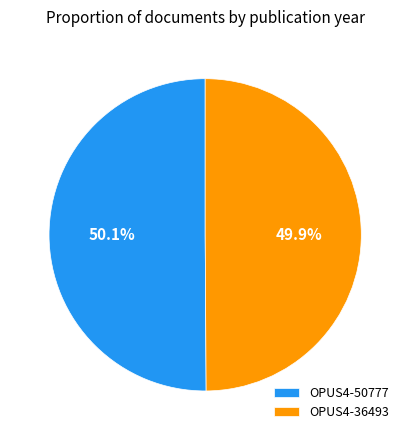

To the nearest percent, what portion does OPUS4-36493 represent?

50%